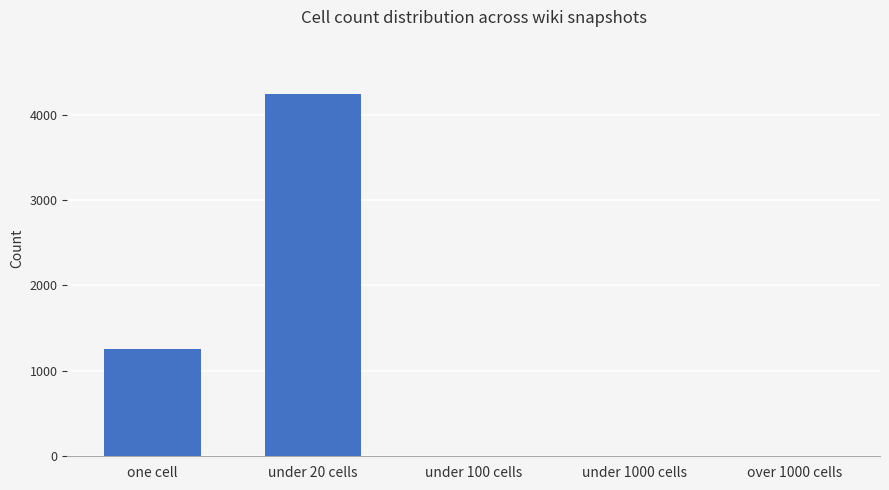

The chart shows a value of 0 at under 1000 cells. True or false?

True